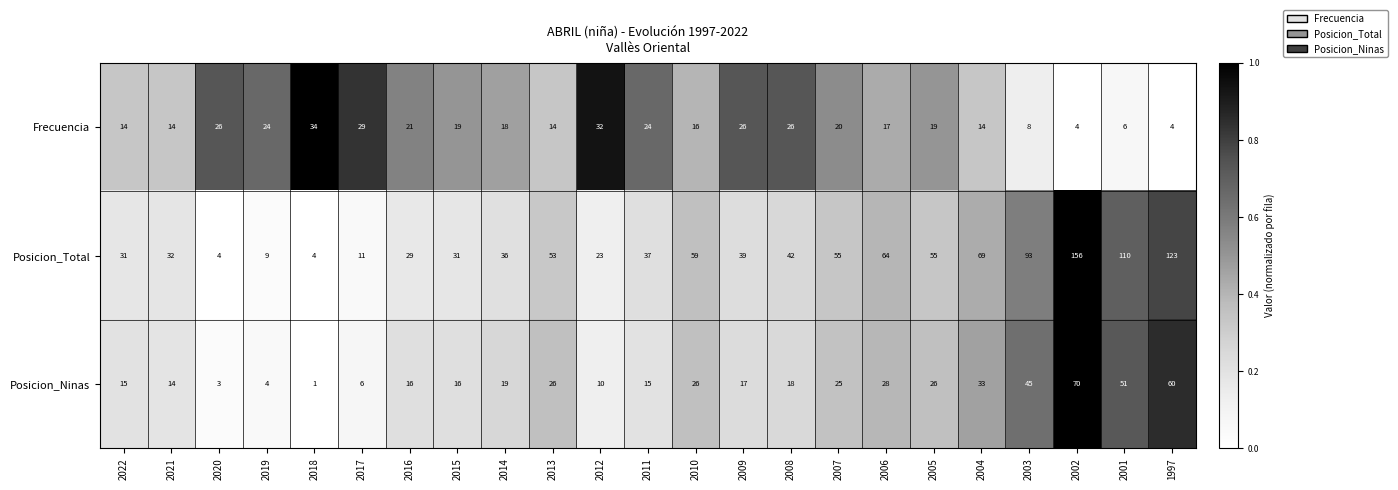

Is the value of Posicion_Total at 2009 greater than the value of Posicion_Ninas at 2007?

Yes